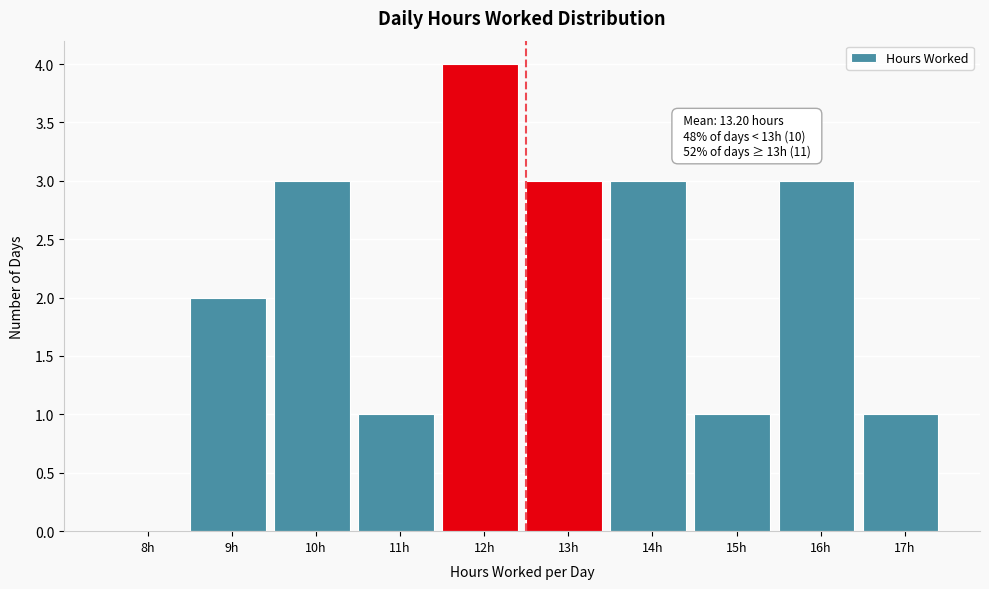

Reading left to right, extract all data points from this chart.

8h=0	9h=2	10h=3	11h=1	12h=4	13h=3	14h=3	15h=1	16h=3	17h=1